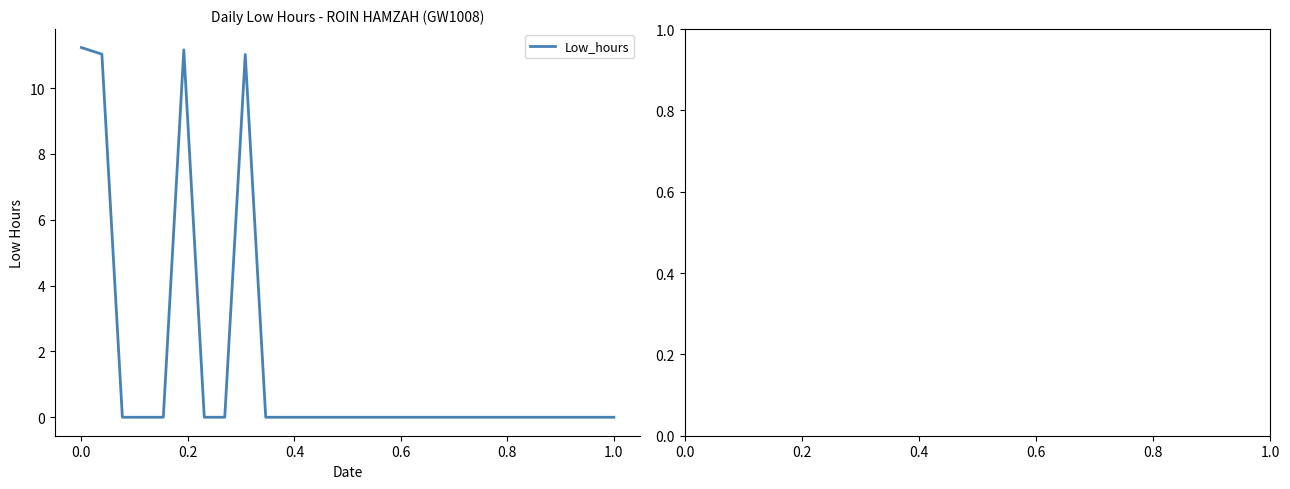

Is this an area chart (filled region under the line)?

No